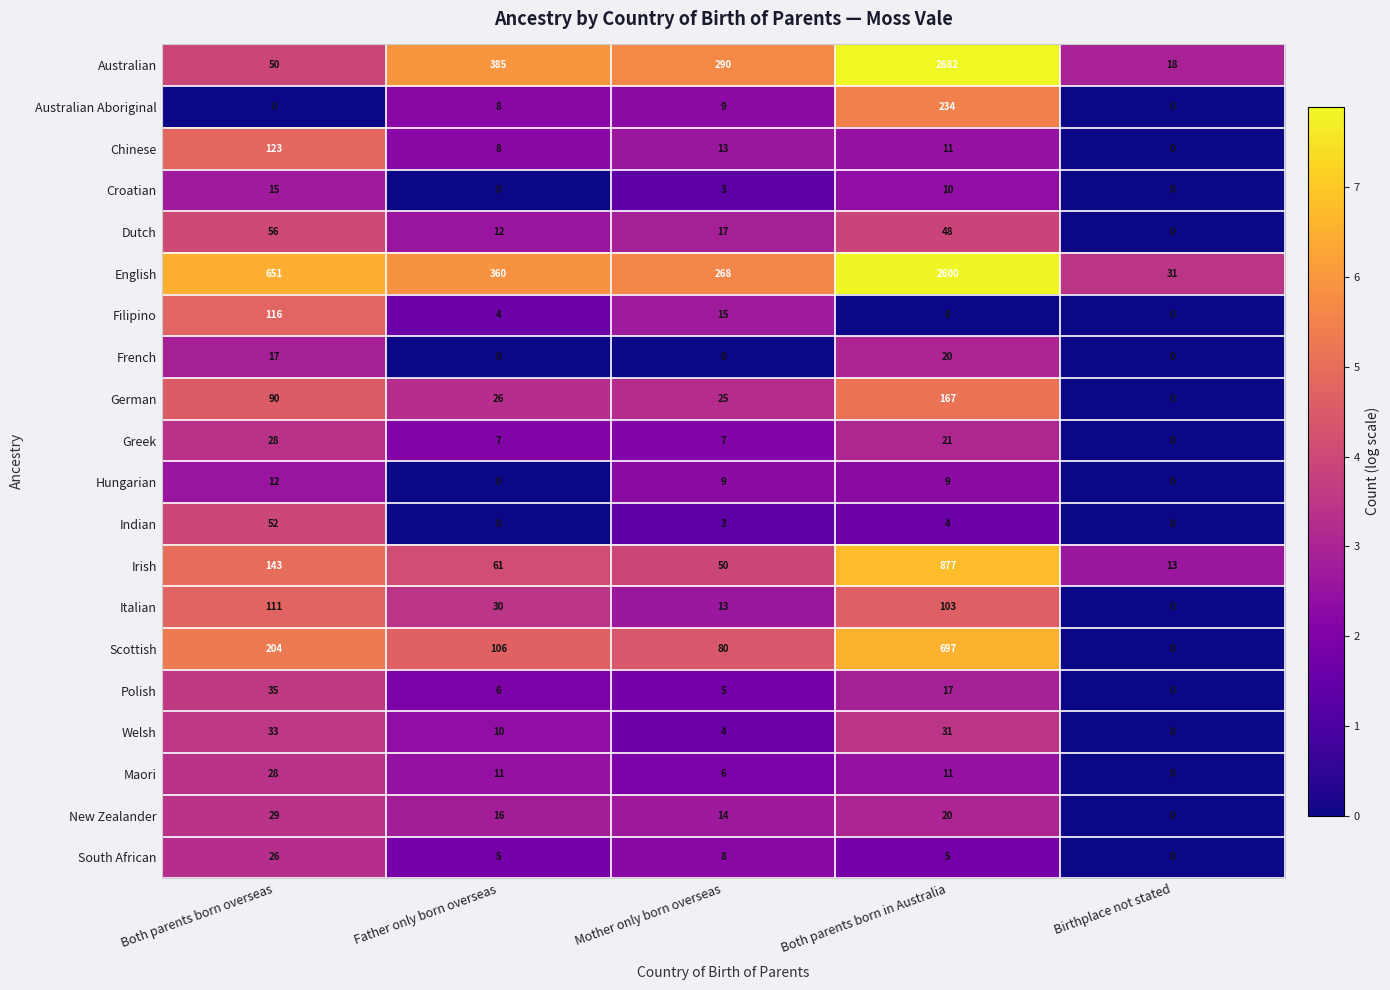

Count the number of data series in this chart.

20